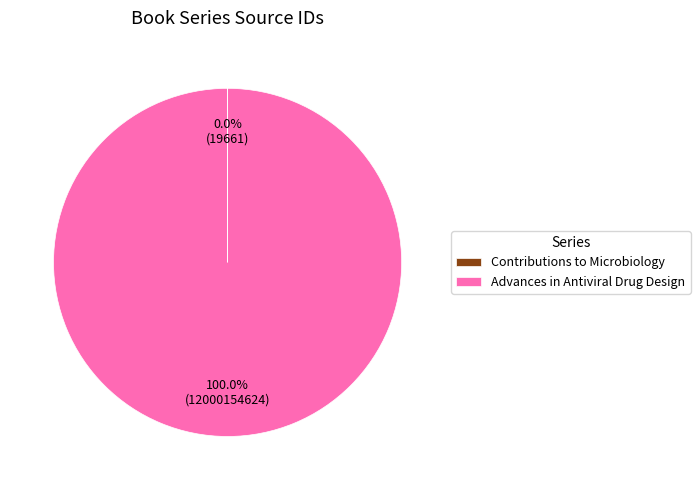

Is there a majority slice in this chart?

Yes